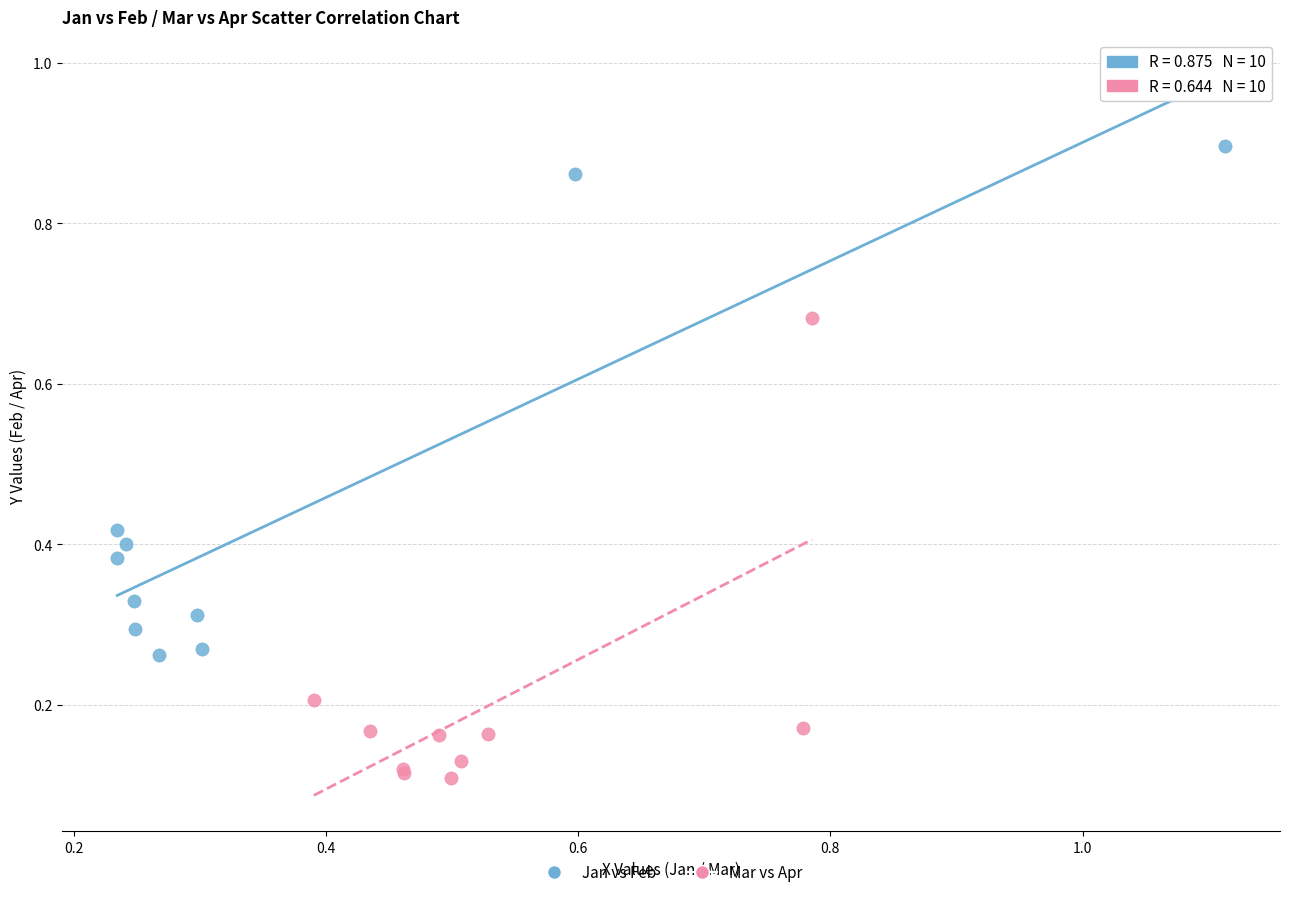

Which series reaches the minimum Y coordinate?

Mar vs Apr